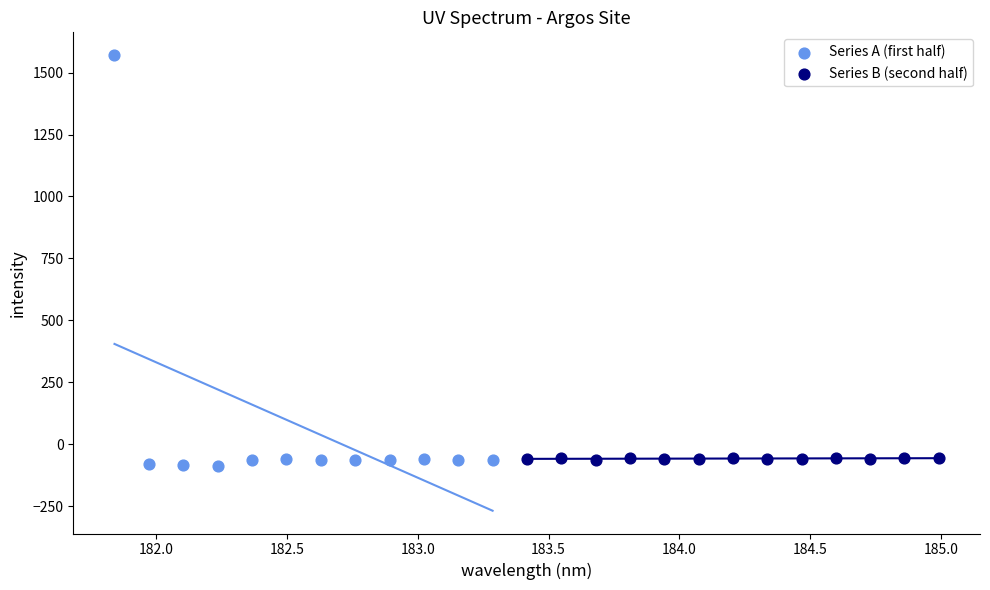

Which series has the widest spread of Y values?

Series A (first half)